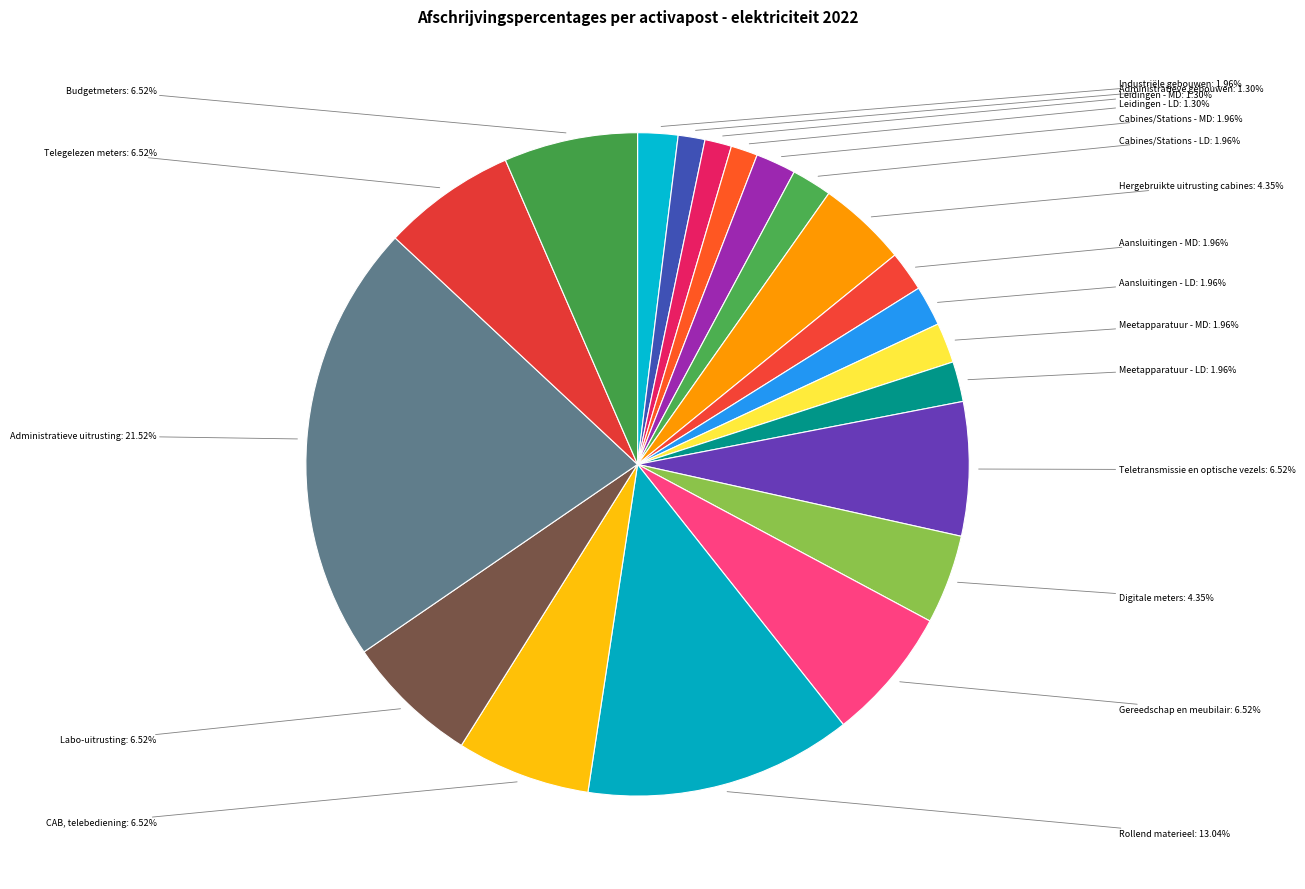

The Labo-uitrusting slice represents 7% of the pie. True or false?

True